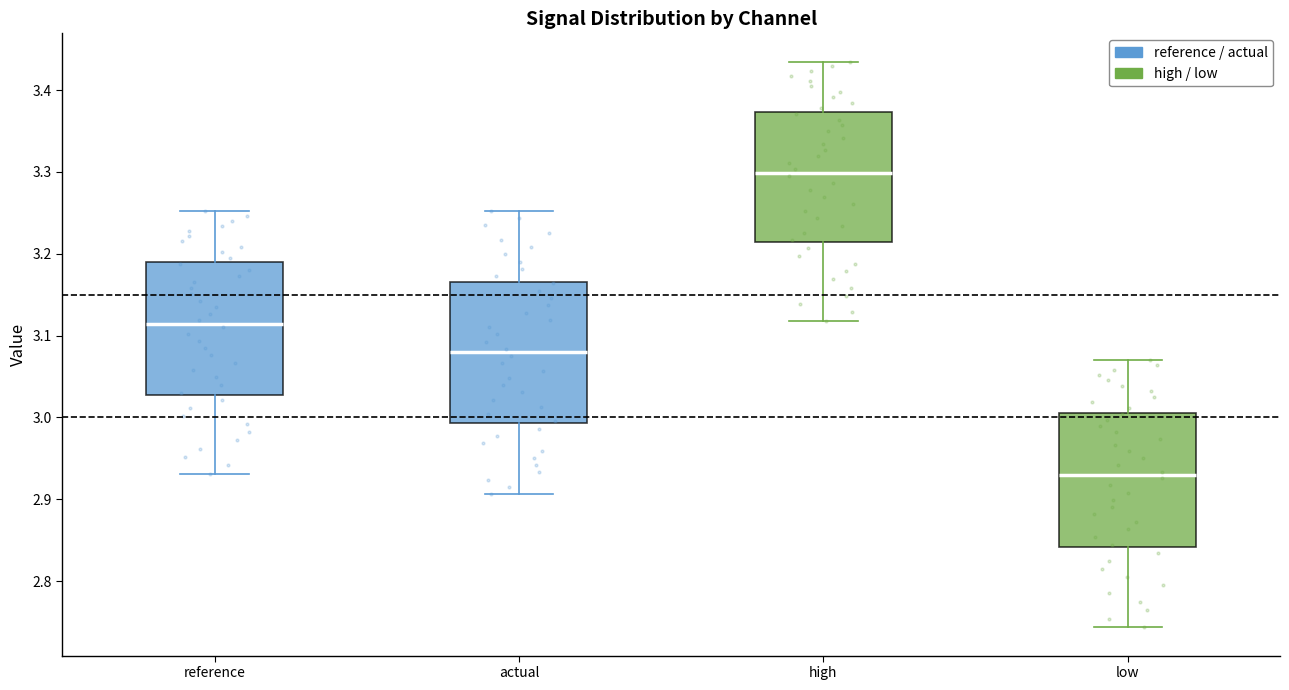

Where does the median line of the box for low sit on the y-axis? The values are not printed on the chart, so give them approximately, as read against the axis.

2.93